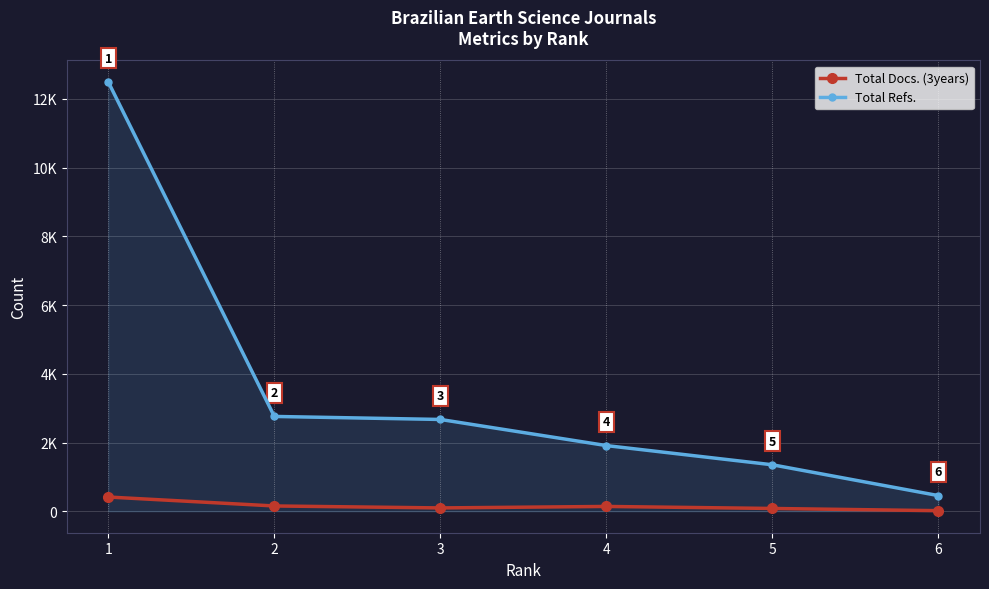

What is the sum of the Total Refs. values at 2 and 4?

4670